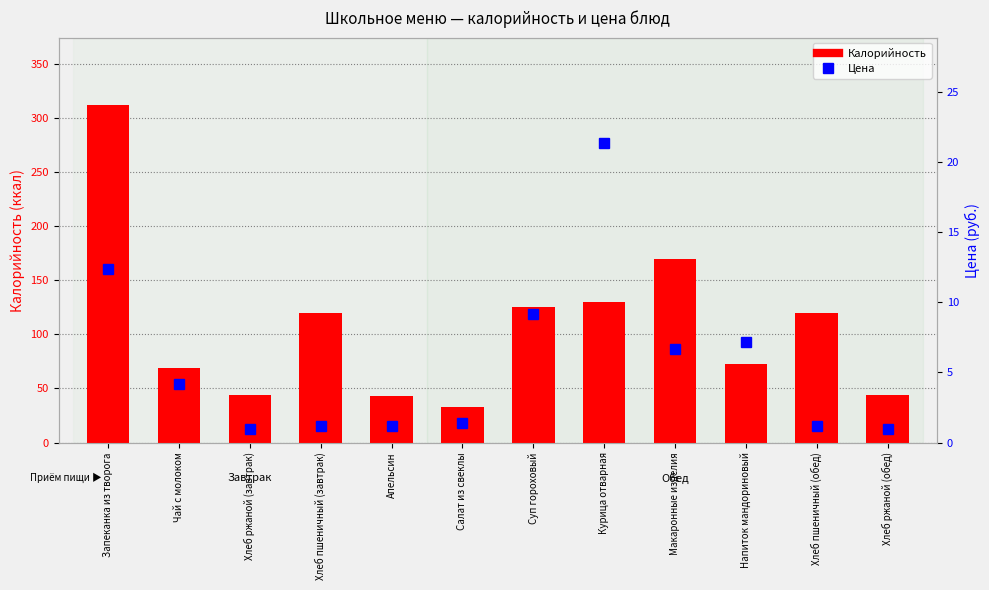

What is the greatest value displayed?

312.0